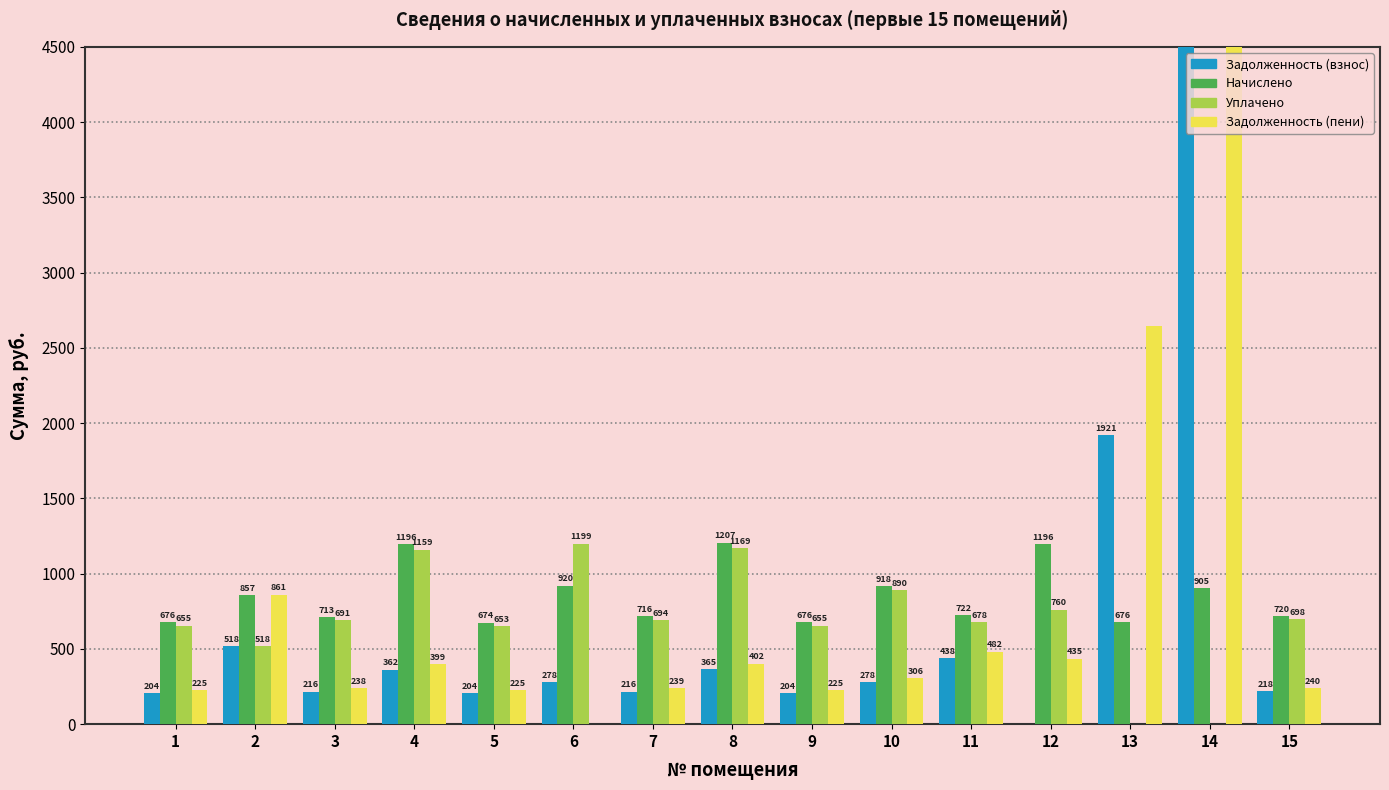

What is the difference between the maximum and second lowest values in the nachisleno series?

530.7